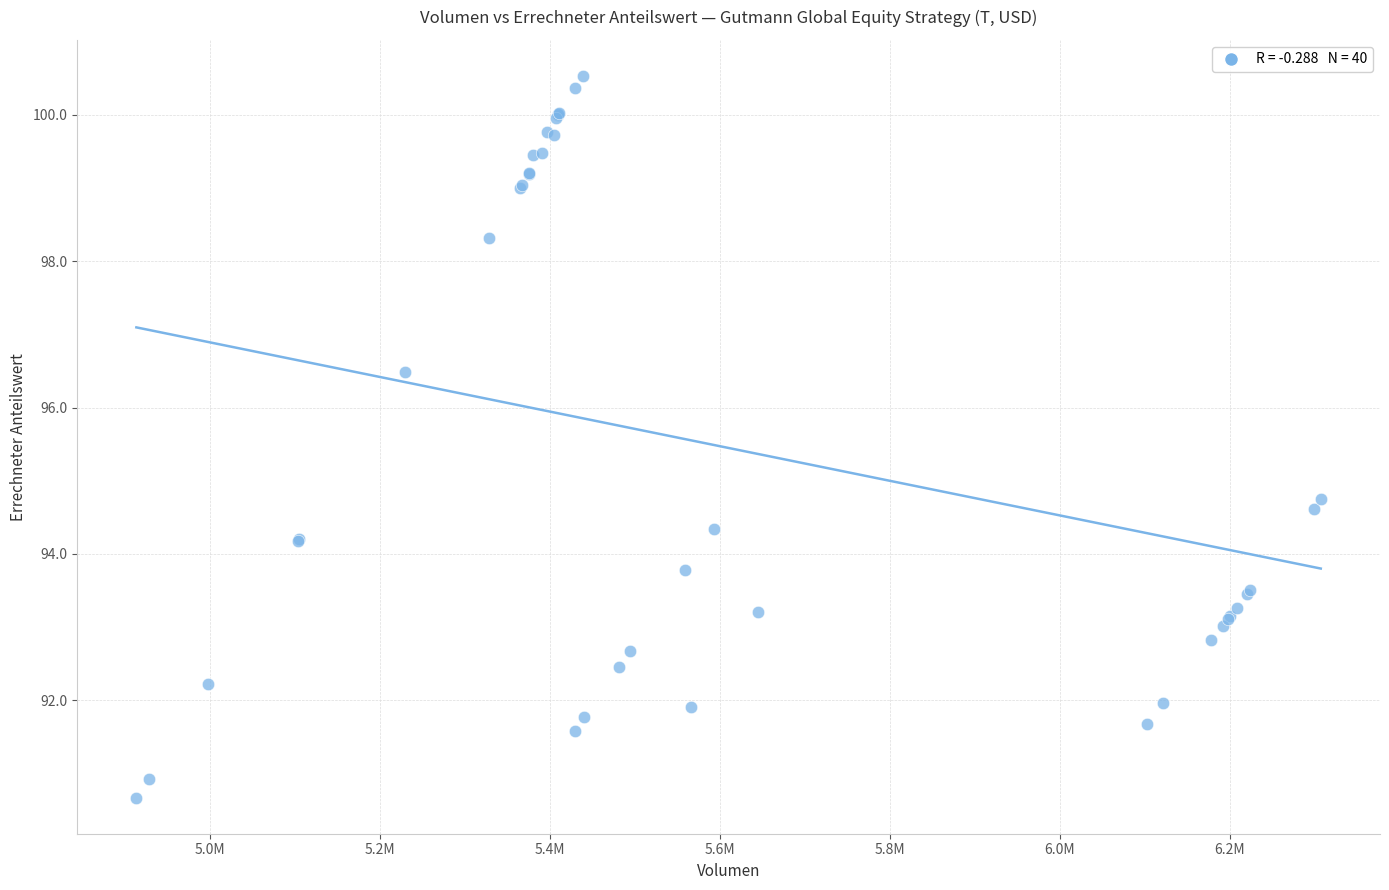

What Y value in the scatter plot is closest to 95?

94.8